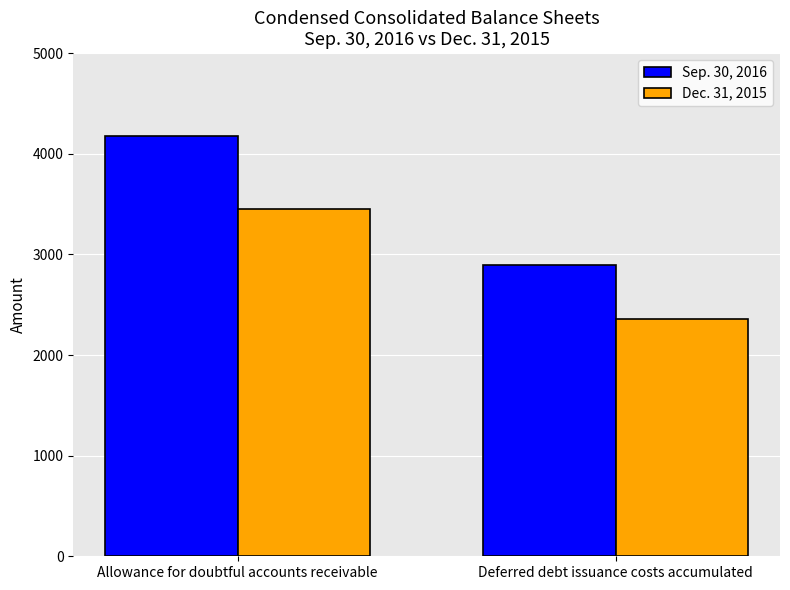

How many groups of bars are there?

2